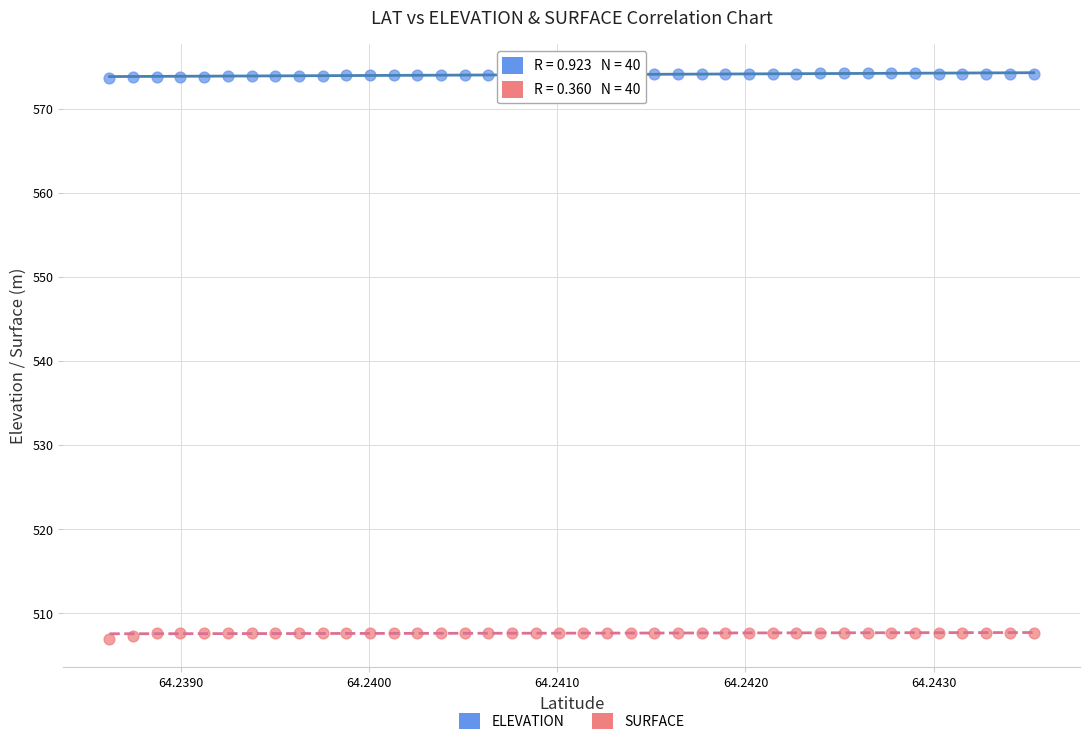

Which series reaches the maximum Y coordinate?

ELEVATION